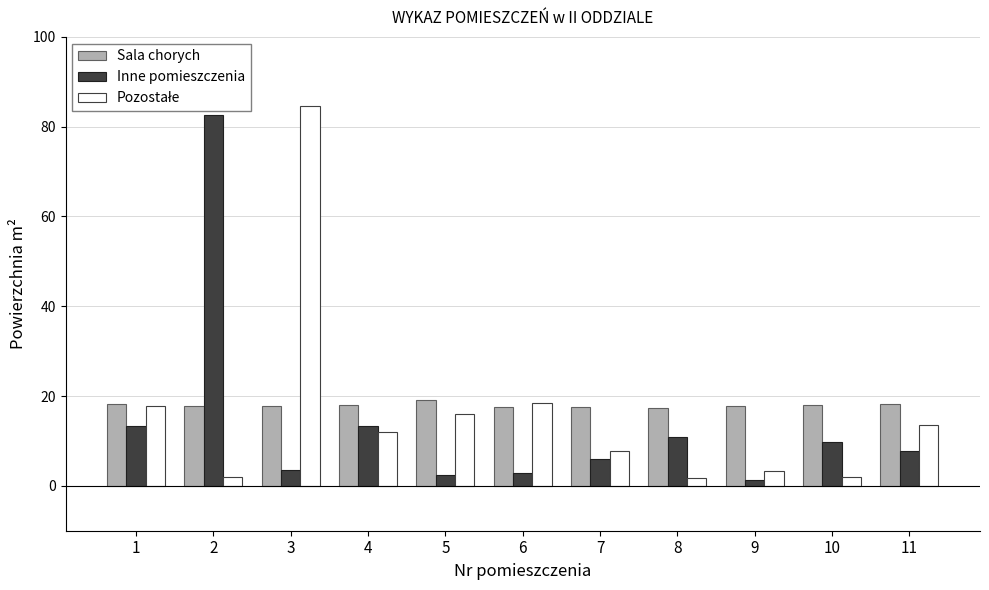

What is the spread (max minus min) of values at 1?

4.8